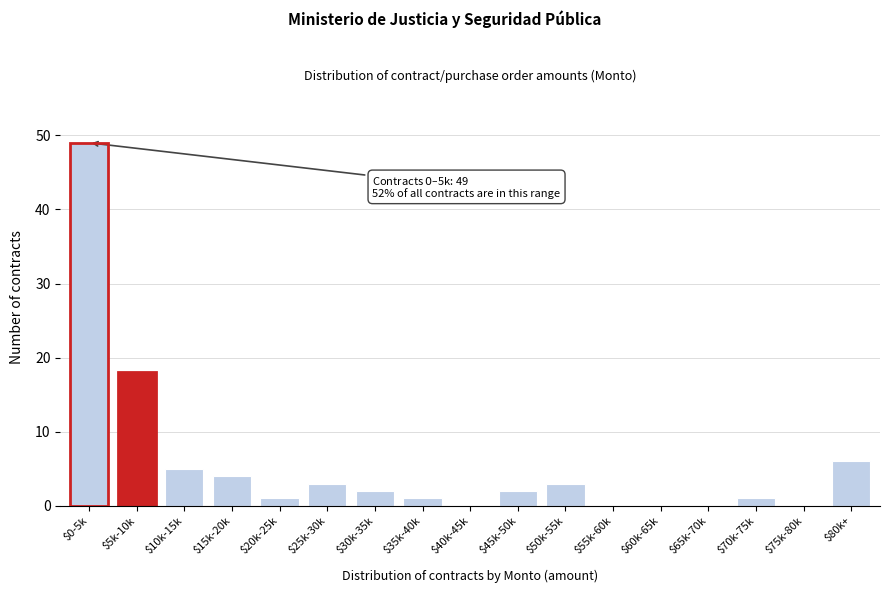

Is it true that the value at $75k-80k is 20?

False